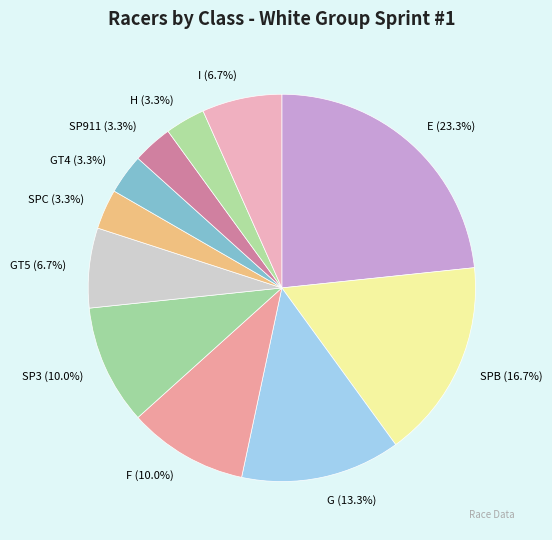

The E slice represents 23% of the pie. True or false?

True